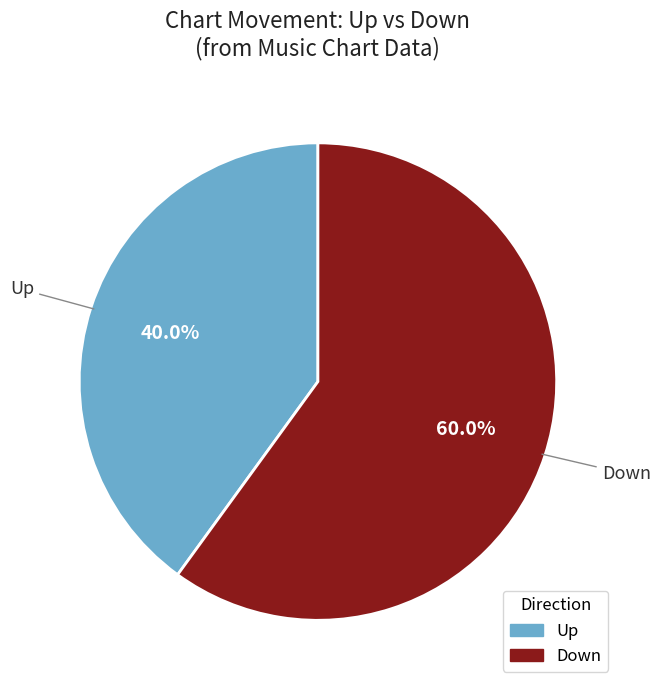

Is there a majority slice in this chart?

Yes